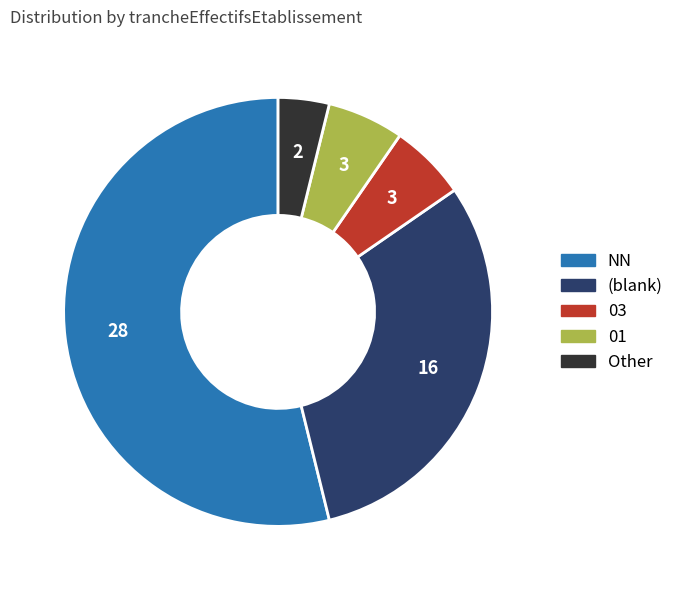

Does any single category account for the majority?

Yes